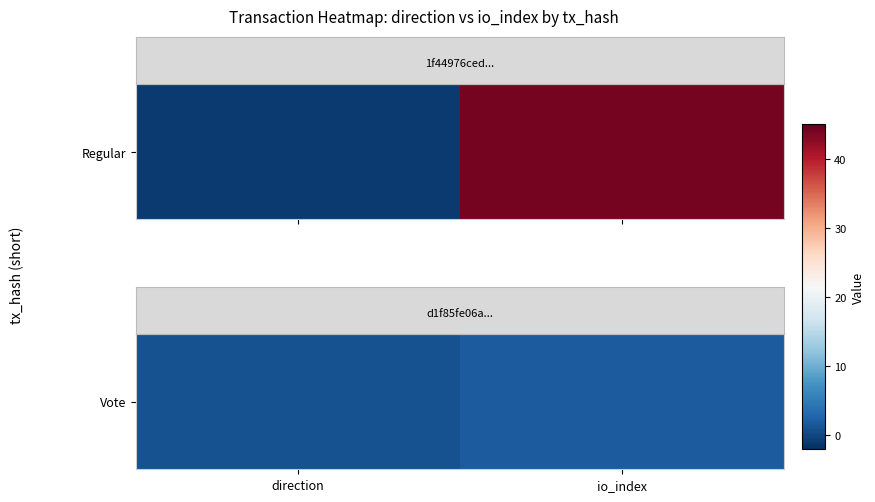

The chart shows a value of 0 at direction. True or false?

False